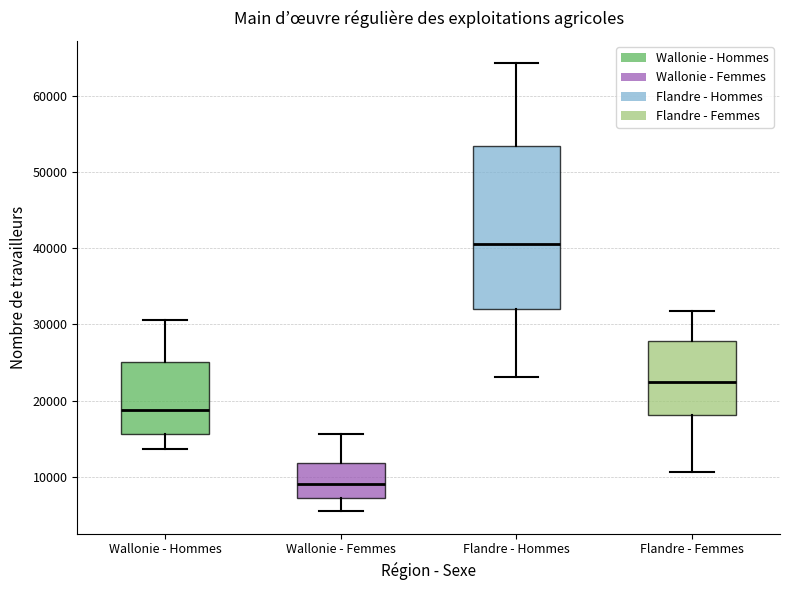

Which box is the tallest, from its lower edge to its upper edge?

Flandre - Hommes